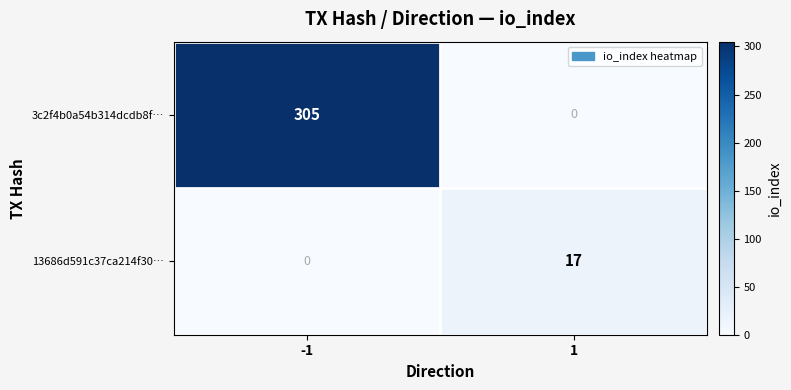

Rank the series by their maximum value, from highest to lowest.

3c2f4b0a54b314dcdb8f…, 13686d591c37ca214f30…